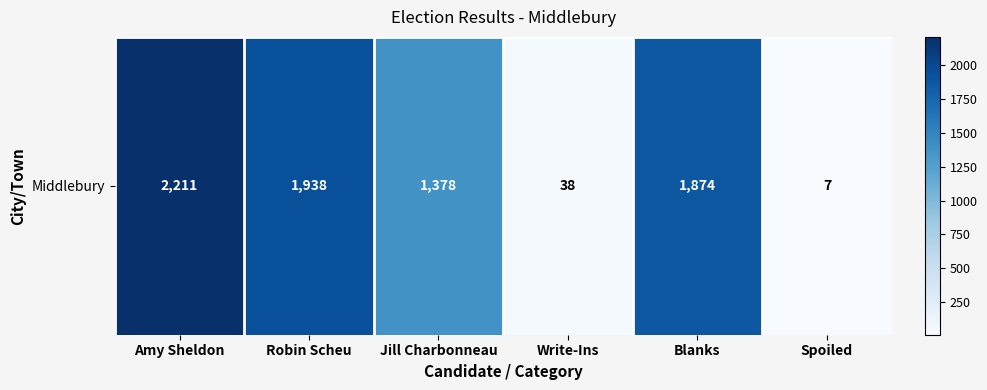

What is the difference between the maximum and minimum values?

2204